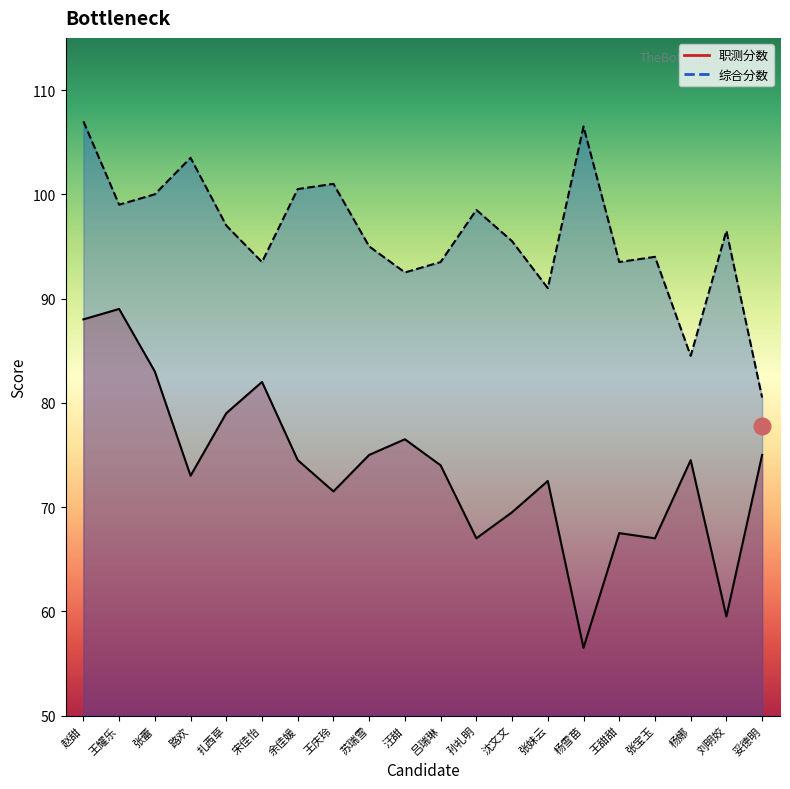

What is the total value across all series at 王甜甜?

161.0